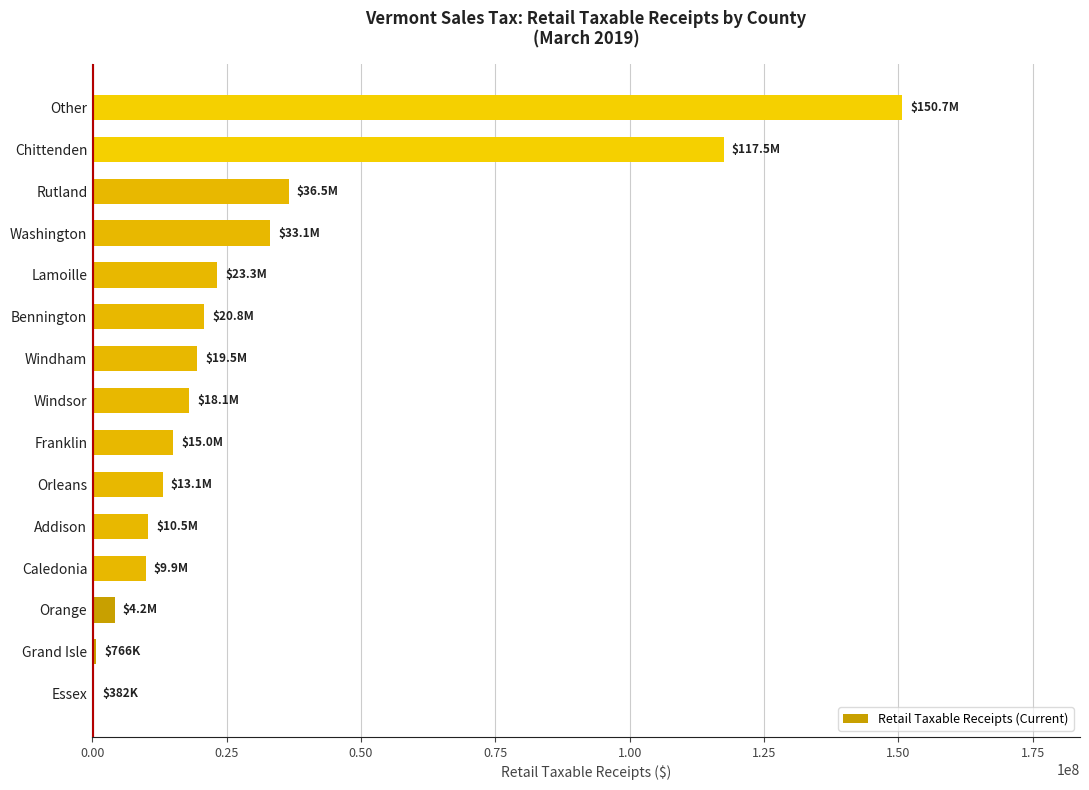

What is the sum of all values?

473345696.6